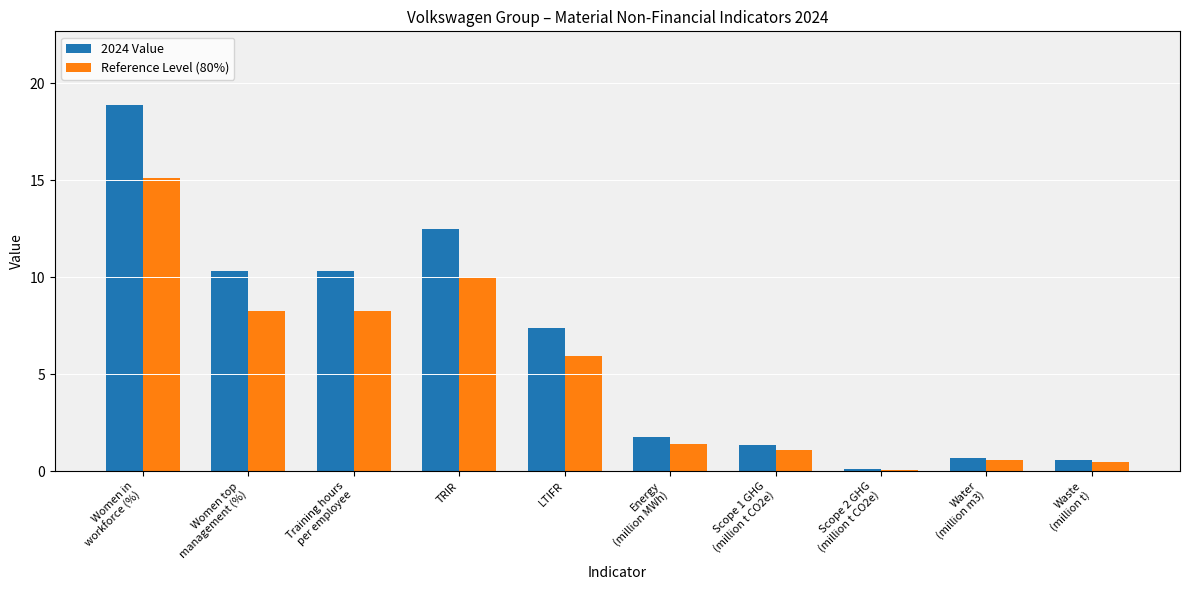

Reading right to left, list all the values displayed in this chart.

2024 Value: 0.6	0.7	0.1	1.4	1.8	7.4	12.5	10.3	10.3	18.9
Reference Level (80%): 0.5	0.6	0.1	1.1	1.4	5.9	10.0	8.2	8.2	15.1